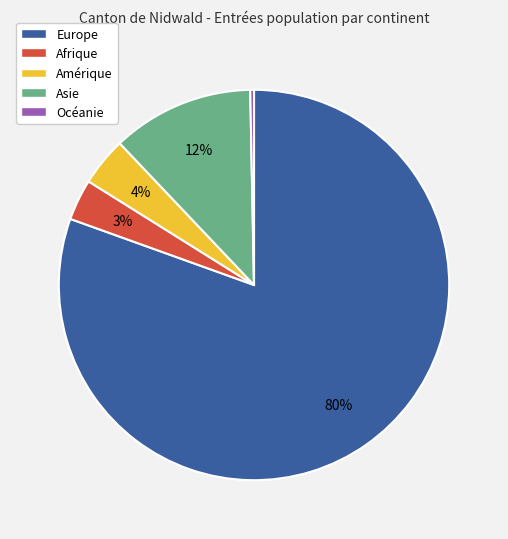

Which category has the biggest portion of the pie?

Europe